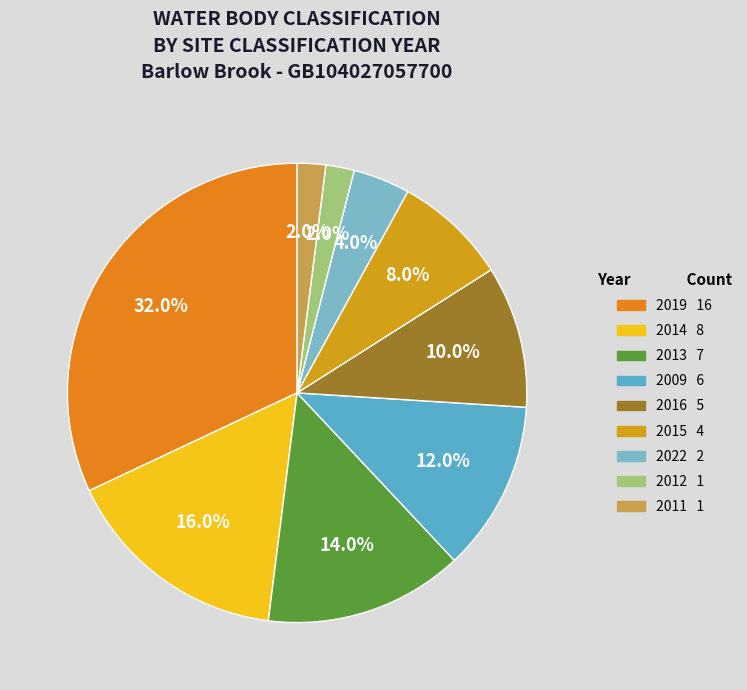

True or false: 2022 accounts for 1% of the total.

False